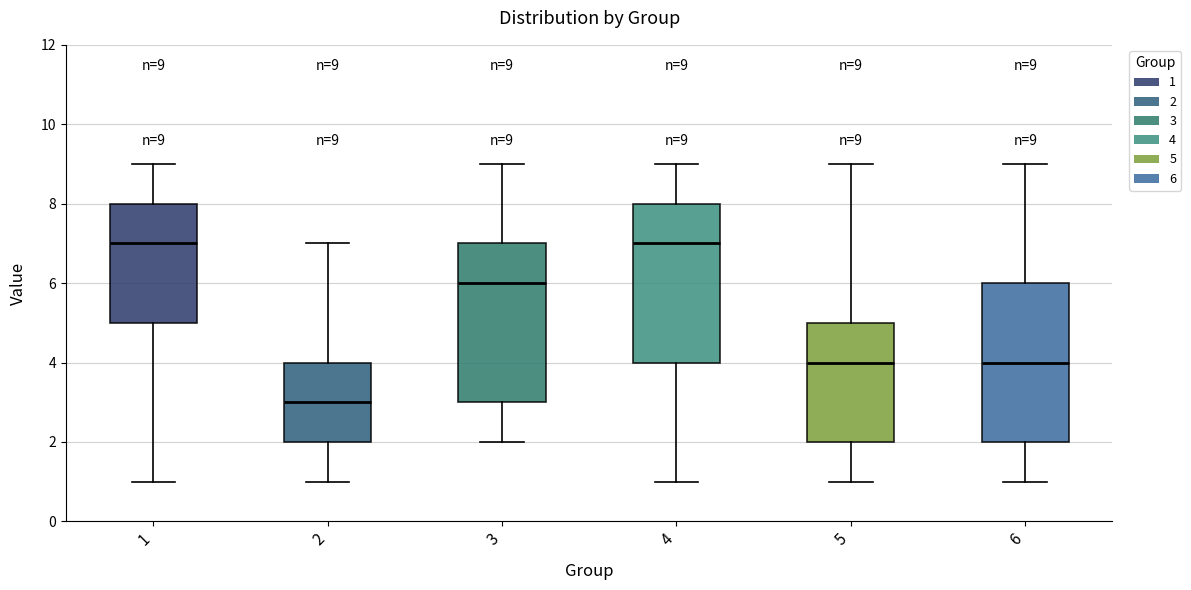

Which box's median line is the lowest?

2